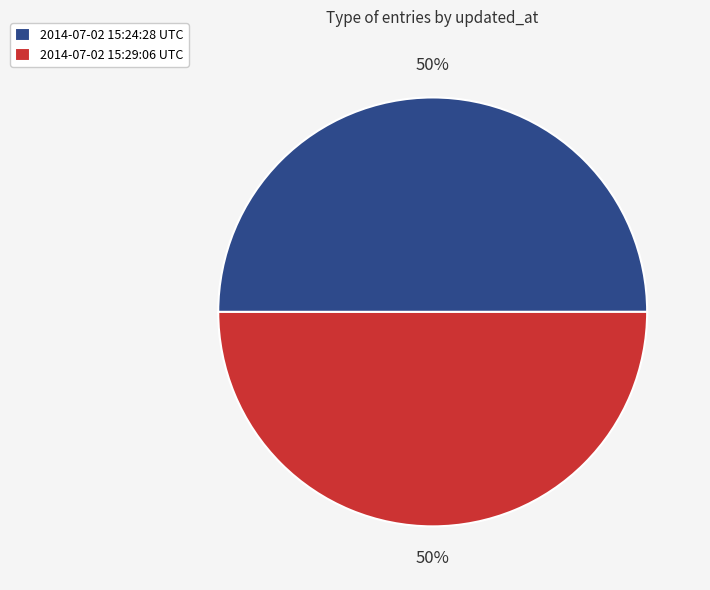

Count the number of slices in the pie.

2